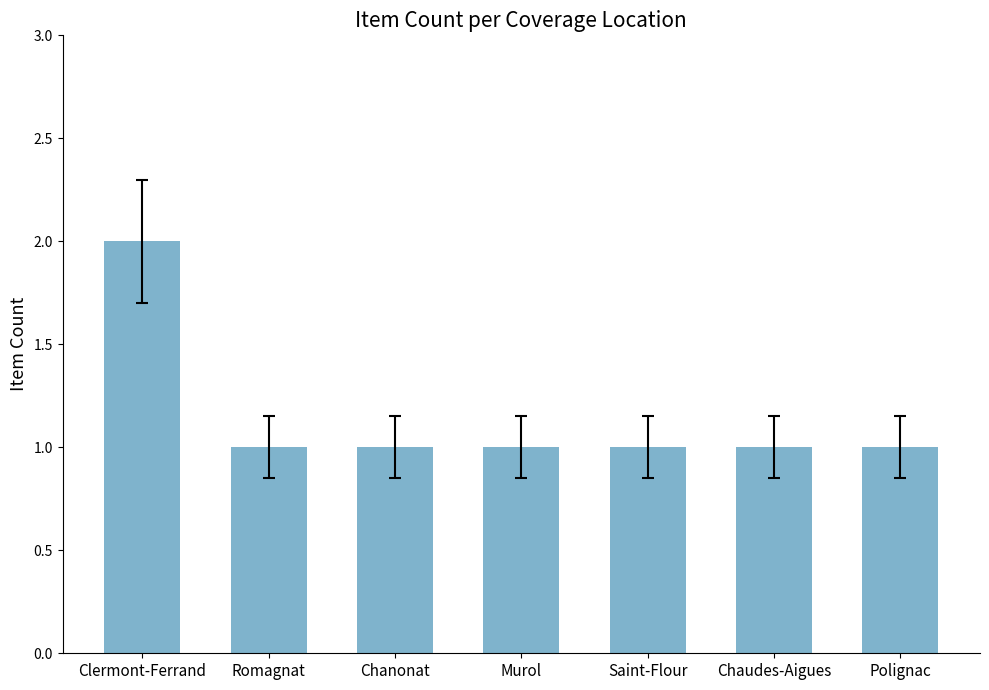

Which has a higher value, Clermont-Ferrand or Murol?

Clermont-Ferrand